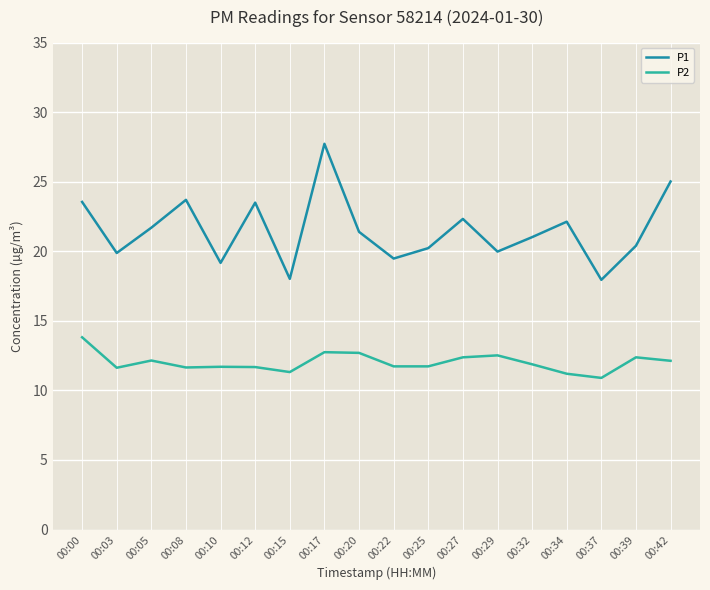

What is the difference between the P1 values at 00:29 and 00:12?

3.5